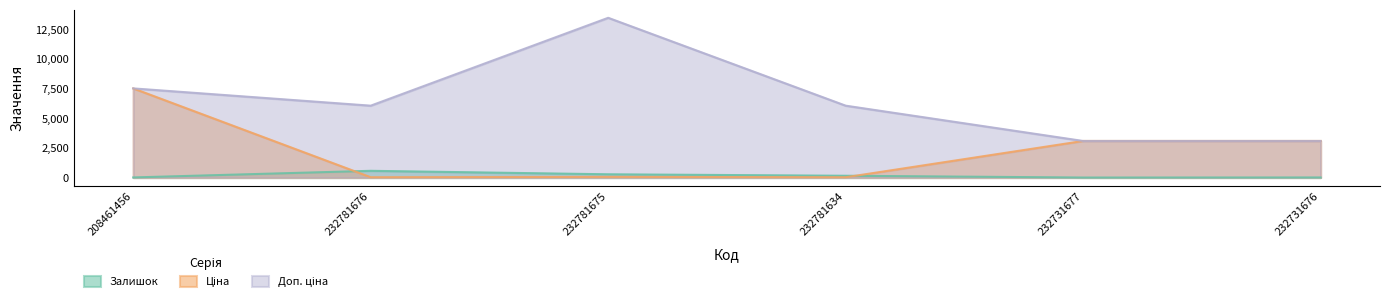

Reading right to left, what are all the values shown in this chart?

Залишок: 232731676=9.0	232731677=3.0	232781634=153.0	232781675=277.0	232781676=570.0	208461456=11.0
Ціна: 232731676=3091.2	232731677=3091.2	232781634=27.0	232781675=60.0	232781676=27.0	208461456=7530.7
Доп. ціна: 232731676=3091.0	232731677=3091.0	232781634=6072.0	232781675=13493.2	232781676=6072.0	208461456=7530.7